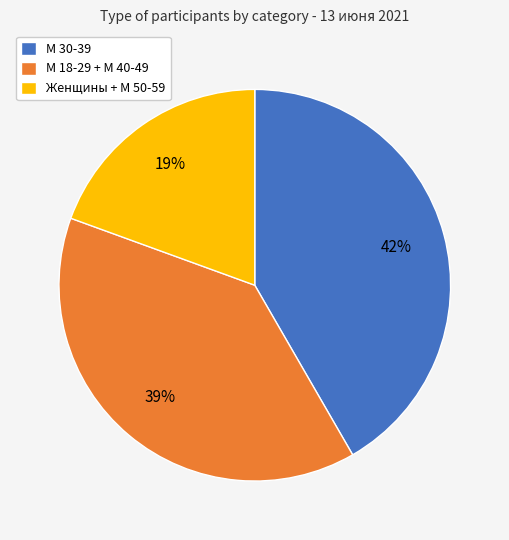

Is there any slice that represents more than half of the pie?

No